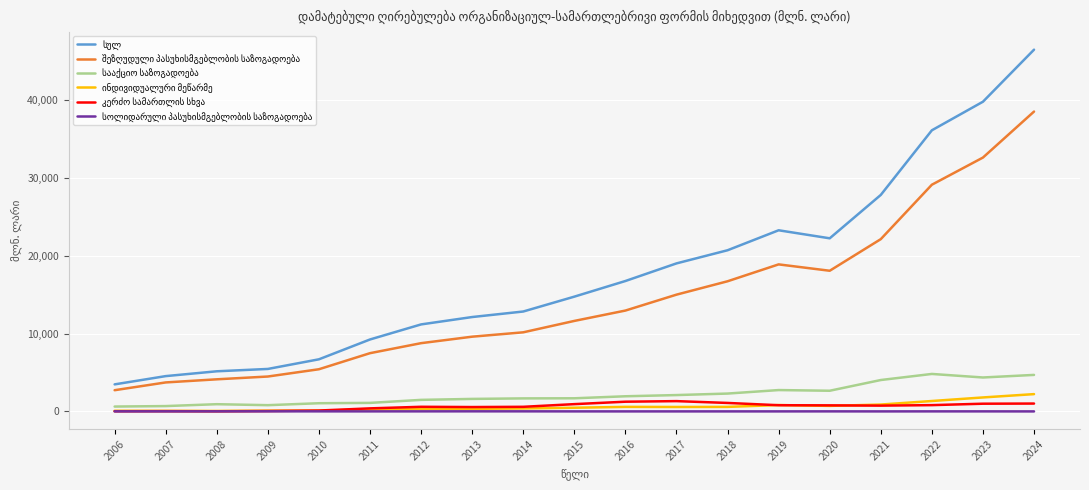

At which category is the sum across all series the highest?

2024